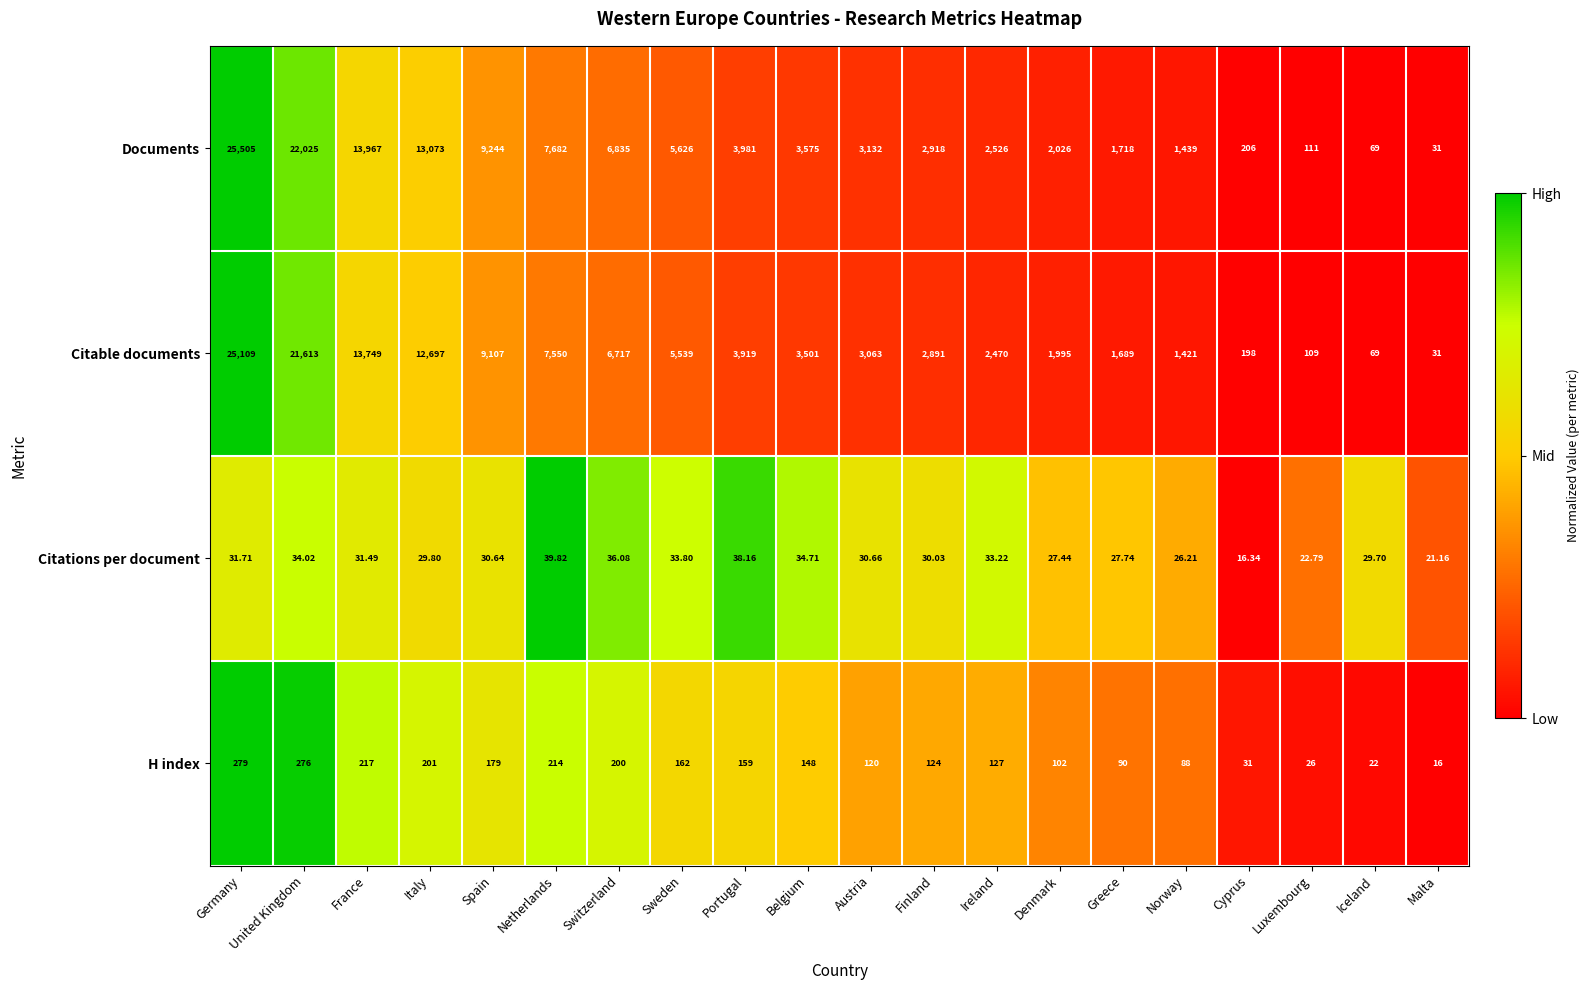

Where is Documents nearest to the value 12768?

Italy